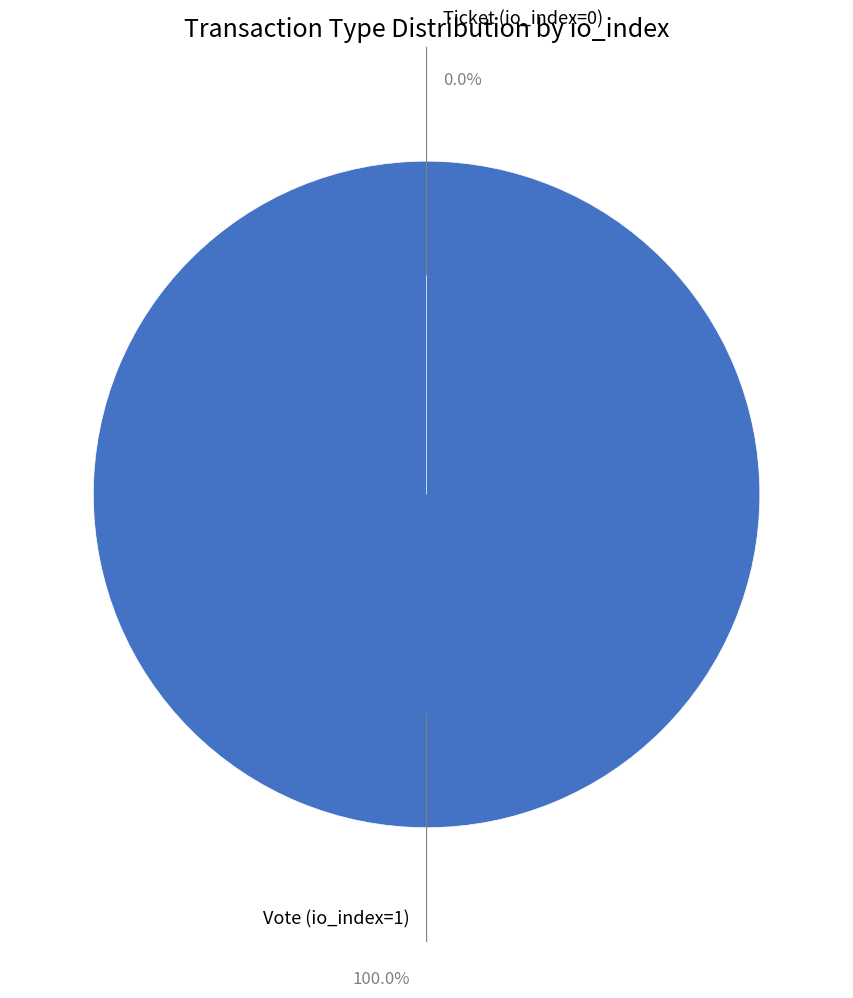

Which category has the smallest portion of the pie?

Ticket (io_index=0)